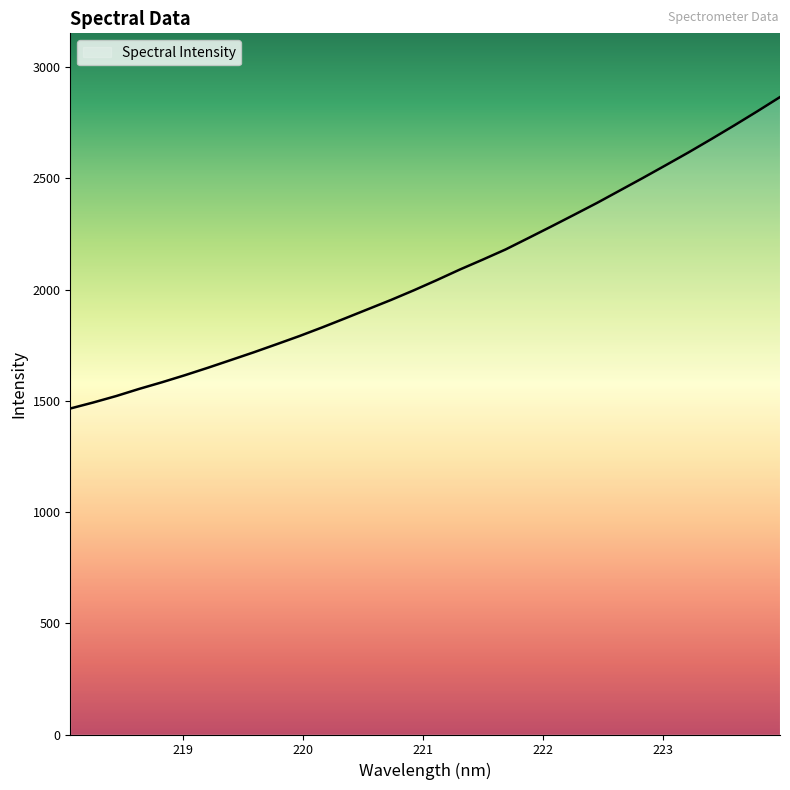

What is the smallest value displayed?

1465.2